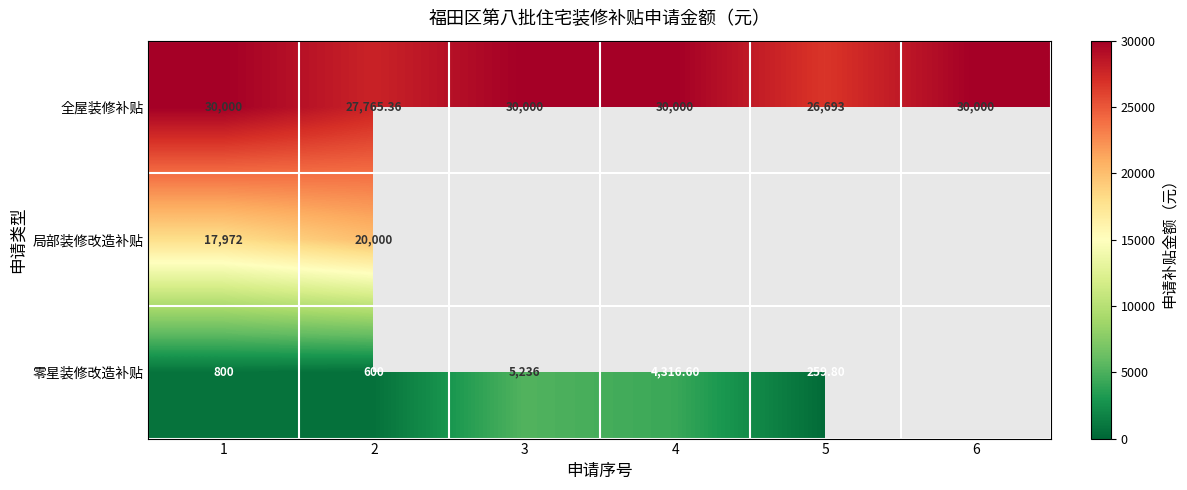

Which has a higher value, 5 or 6?

6